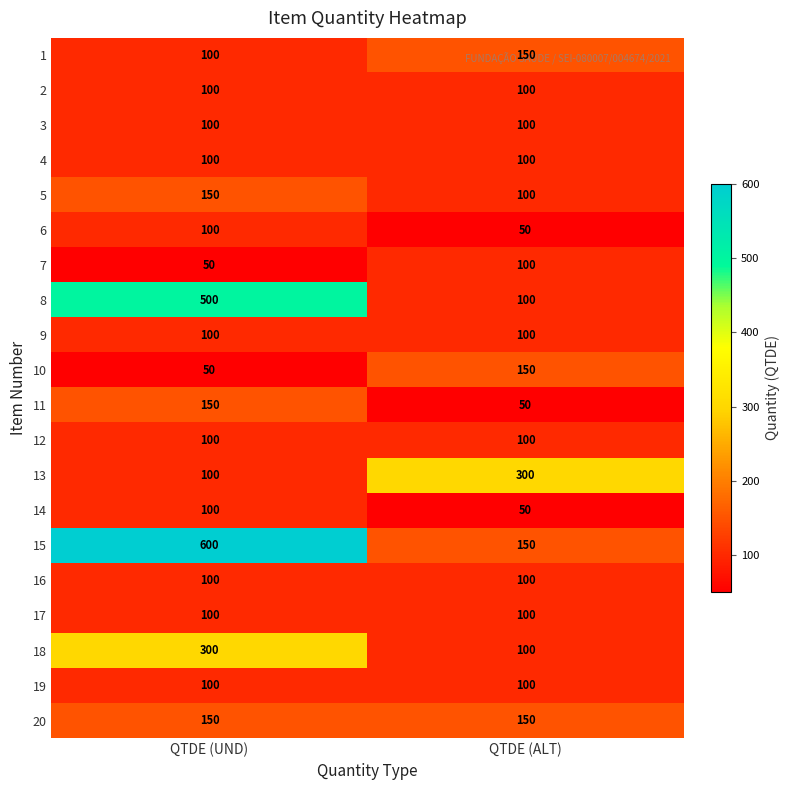

What is the difference between the highest and lowest values at QTDE (ALT)?

250